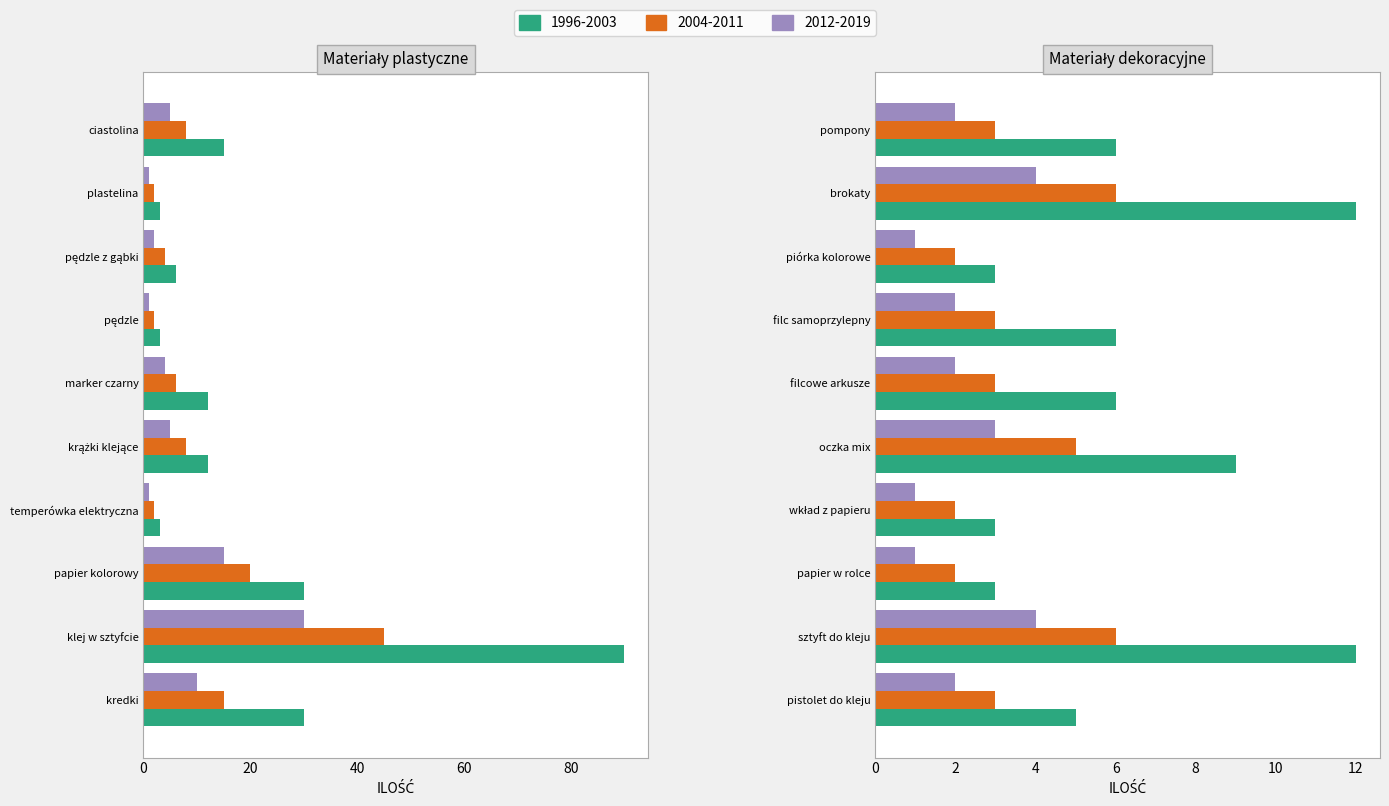

Read the 2004-2011 value at 18, to the nearest 5.

5